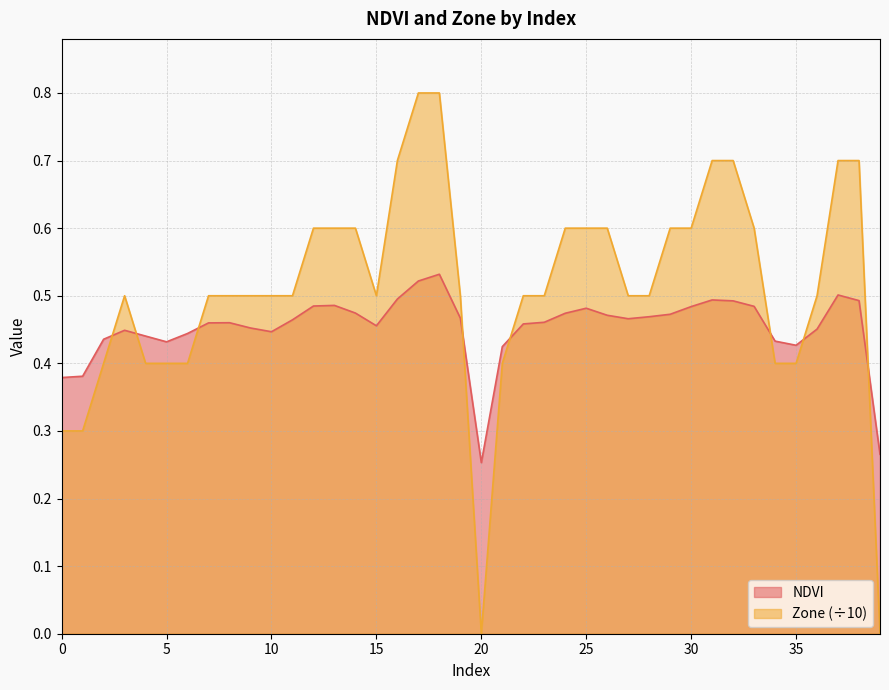

What is the value of the NDVI point at the 33rd from the left?

0.5